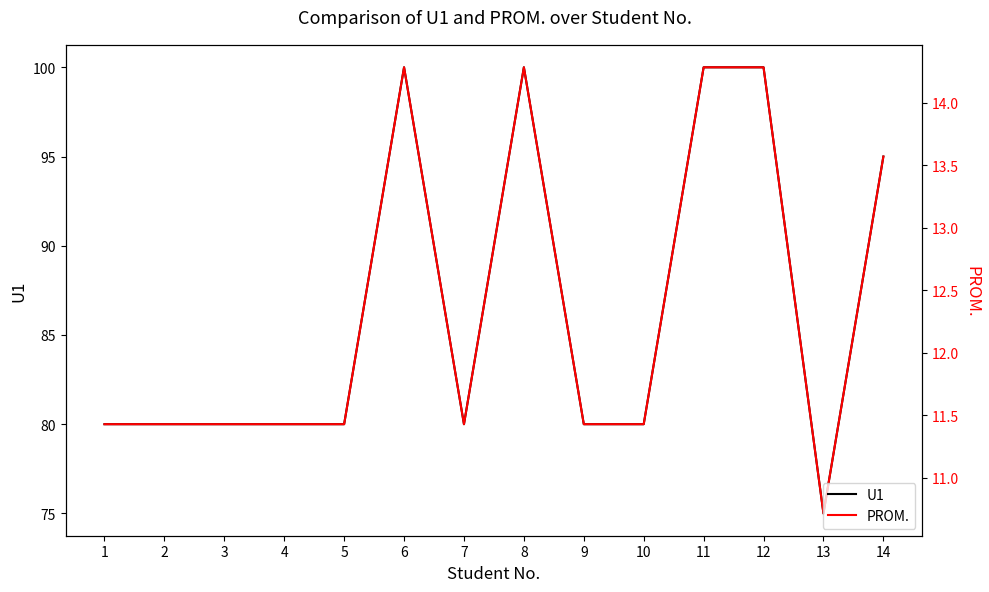

Reading right to left, extract all data points from this chart.

U1: 95.0	75.0	100.0	100.0	80.0	80.0	100.0	80.0	100.0	80.0	80.0	80.0	80.0	80.0
PROM.: 13.6	10.7	14.3	14.3	11.4	11.4	14.3	11.4	14.3	11.4	11.4	11.4	11.4	11.4